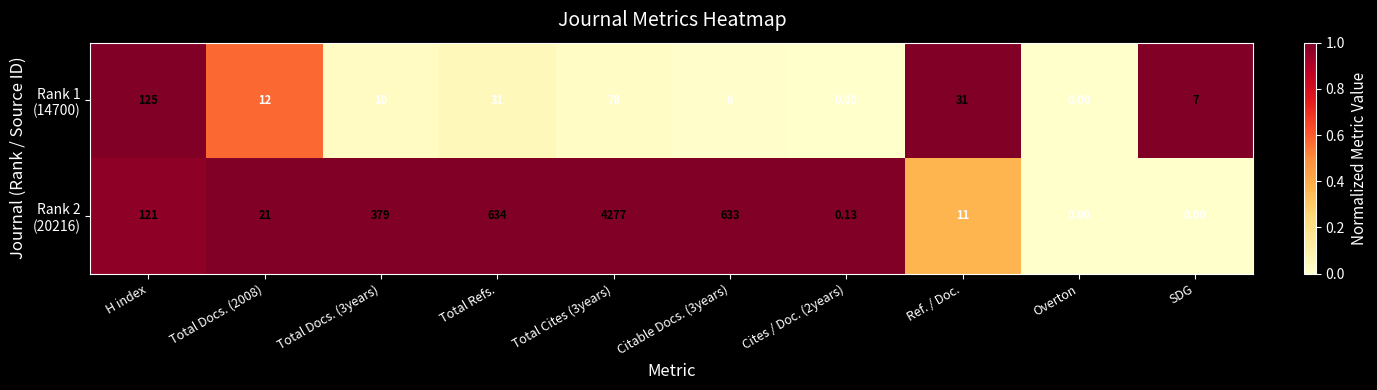

How many data points does each series have?

10